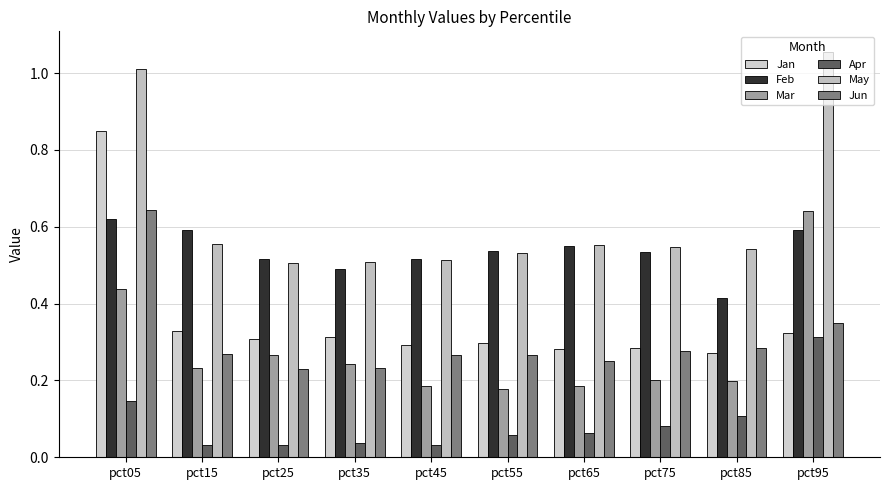

How many bars are there in each group?

6